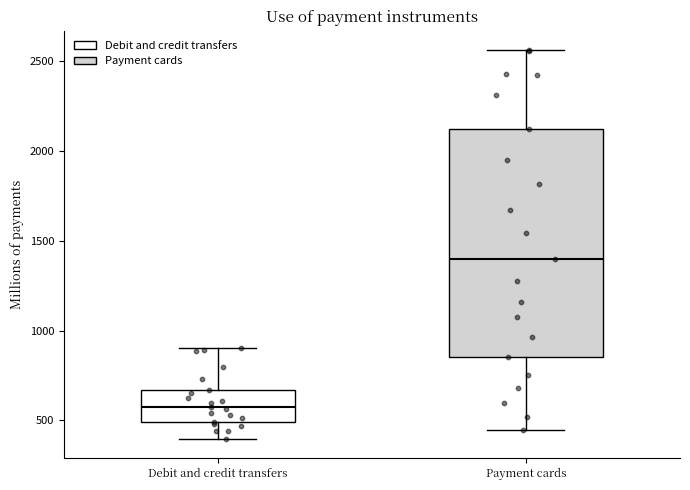

Which box's median line is the highest?

Payment cards